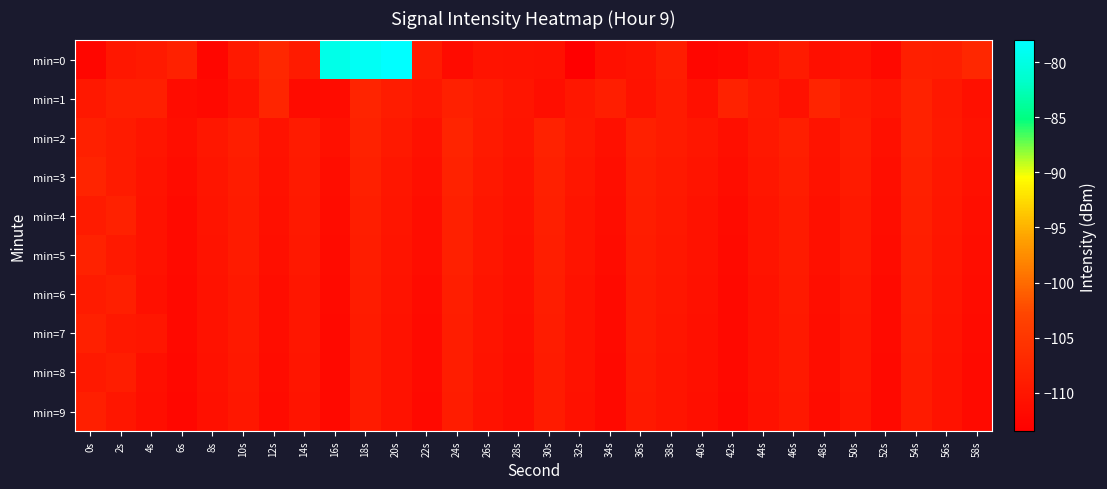

Which has a higher value, 16s or 18s?

18s